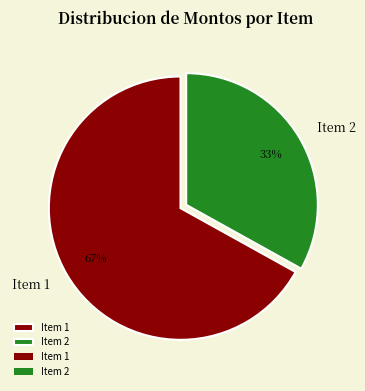

Is it true that Item 2 is 41% of the pie?

False